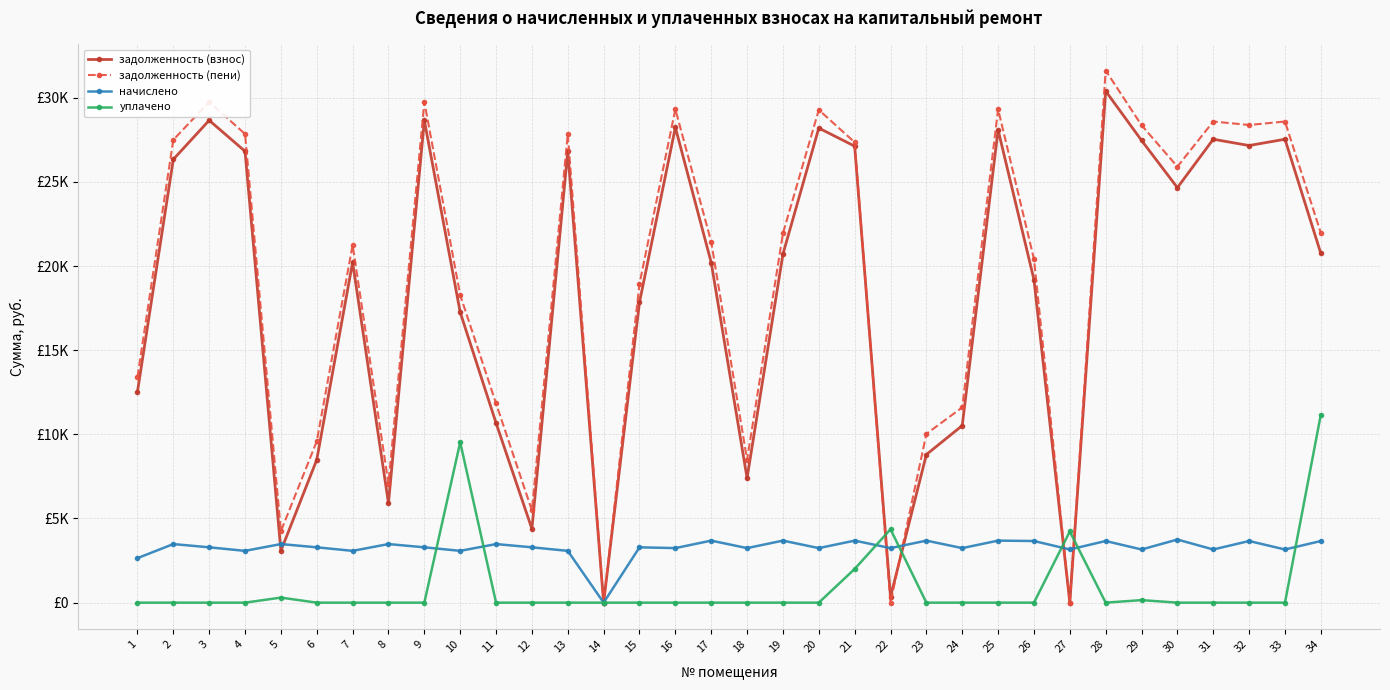

The уплачено series shows 0.0 at 26. True or false?

True